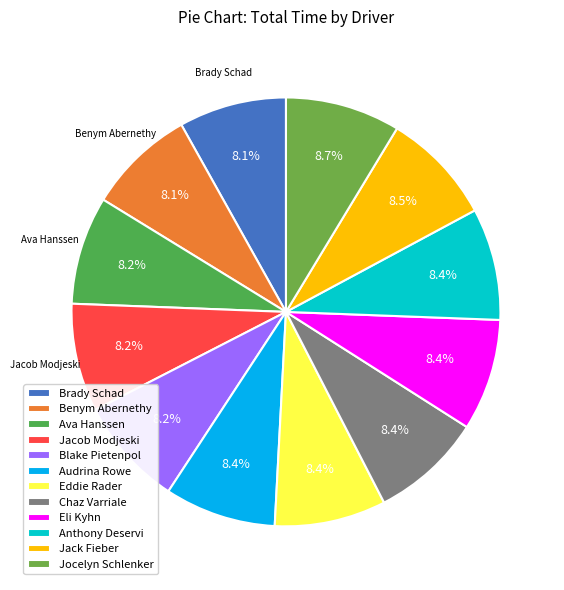

Combined, do Eli Kyhn and Eddie Rader account for over 50%?

No